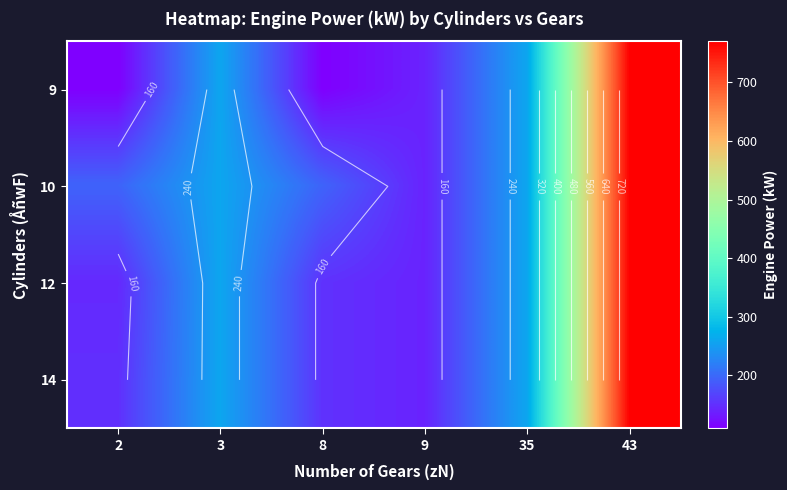

Is the value of 12 at 9 greater than the value of 10 at 2?

No